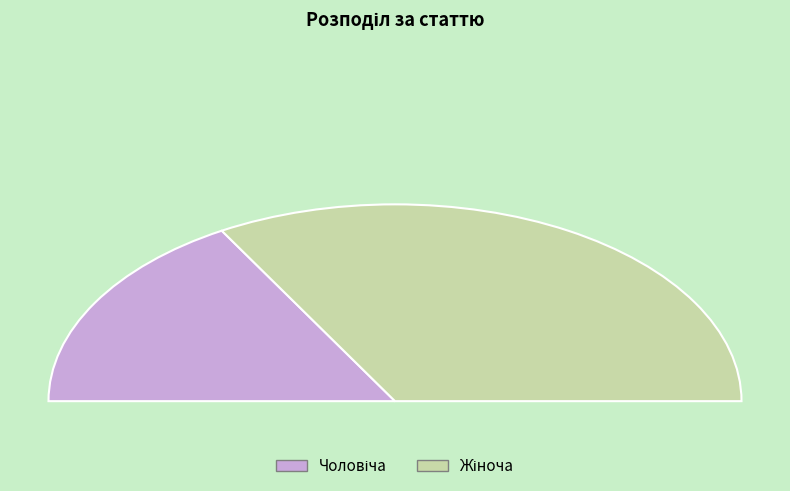

What percentage is the Жіноча slice, to the nearest percent?

67%